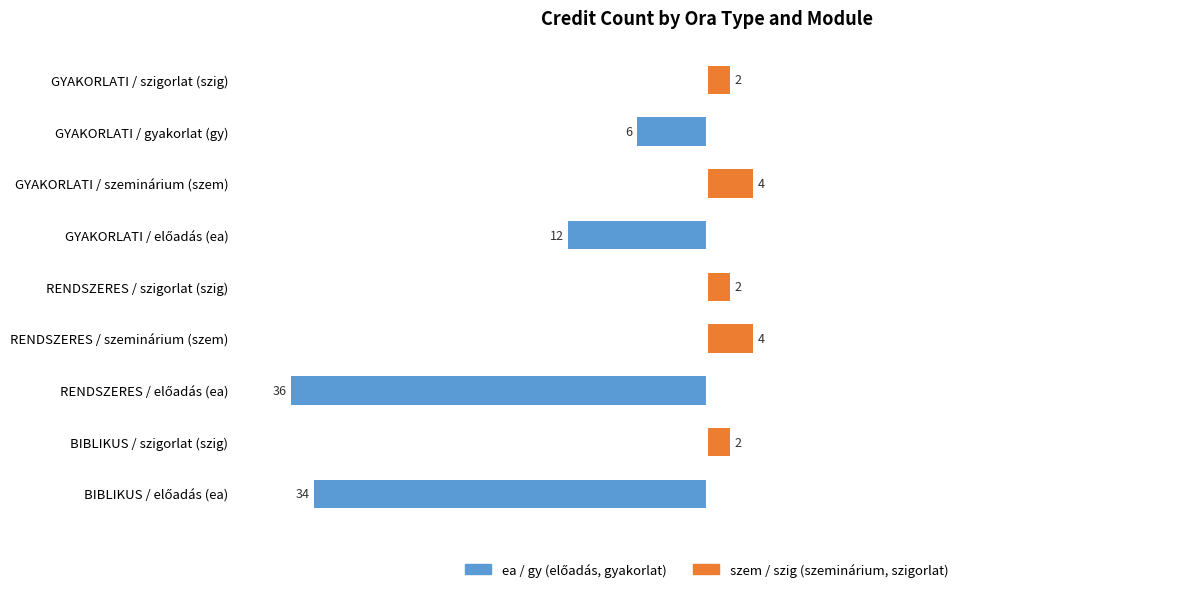

List the labels in order of szem / szig (szeminárium, szigorlat) value, largest first.

RENDSZERES / szeminárium (szem), GYAKORLATI / szeminárium (szem), BIBLIKUS / szigorlat (szig), RENDSZERES / szigorlat (szig), GYAKORLATI / szigorlat (szig), BIBLIKUS / előadás (ea), RENDSZERES / előadás (ea), GYAKORLATI / előadás (ea), GYAKORLATI / gyakorlat (gy)